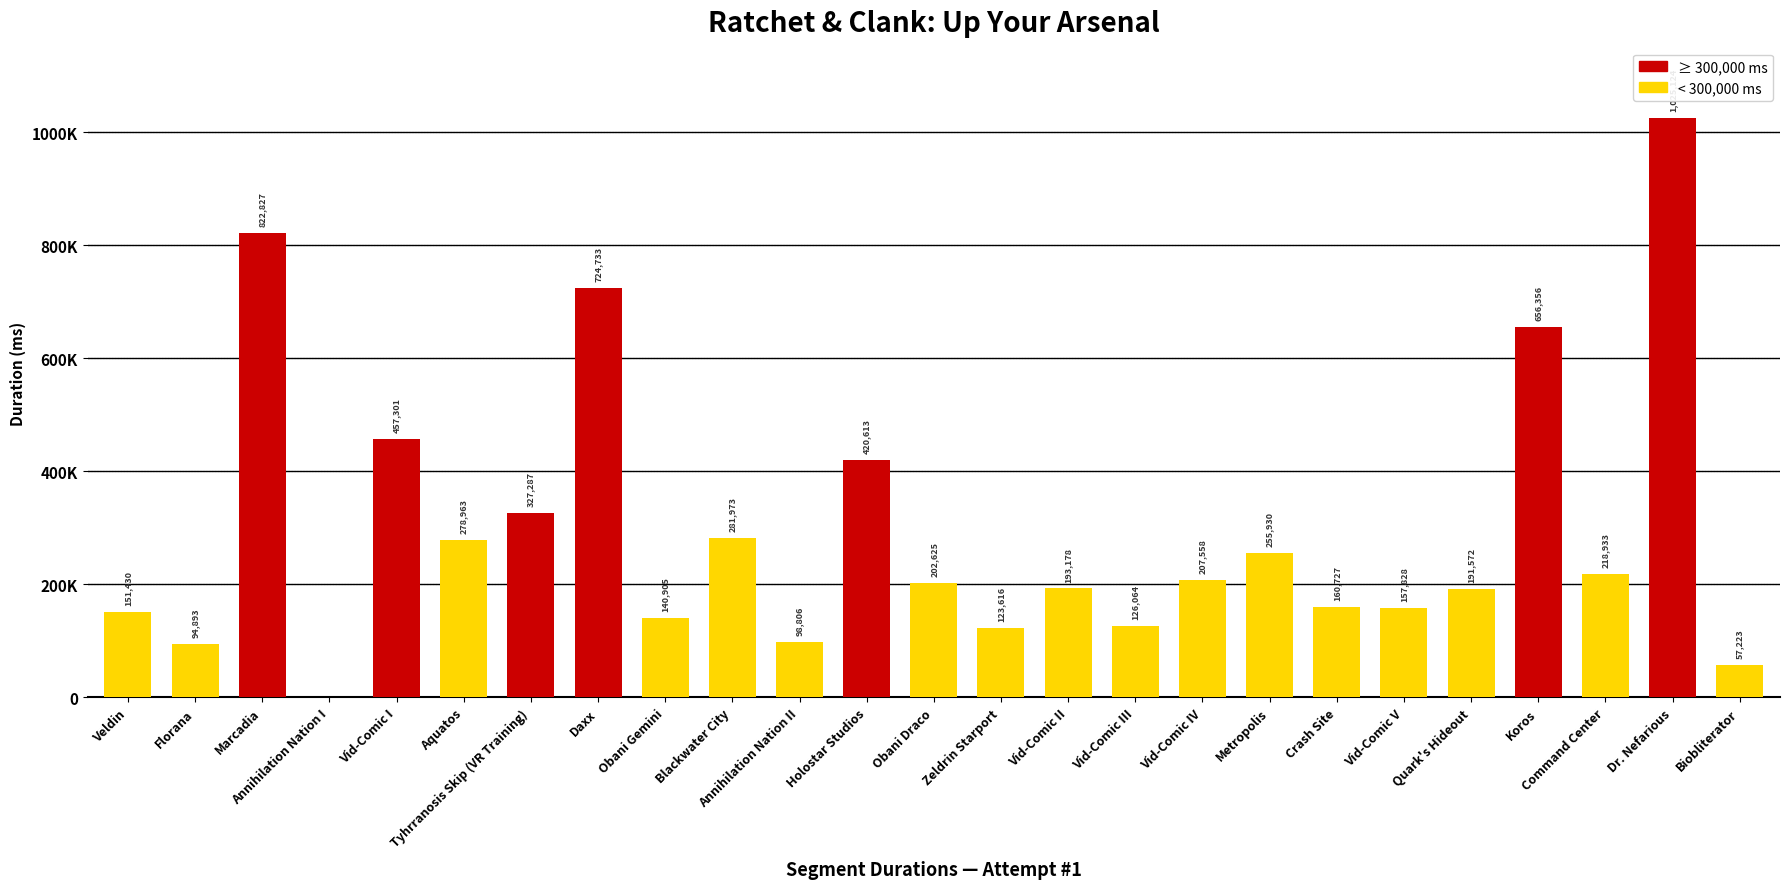

Count the number of values greater than 202625.

12